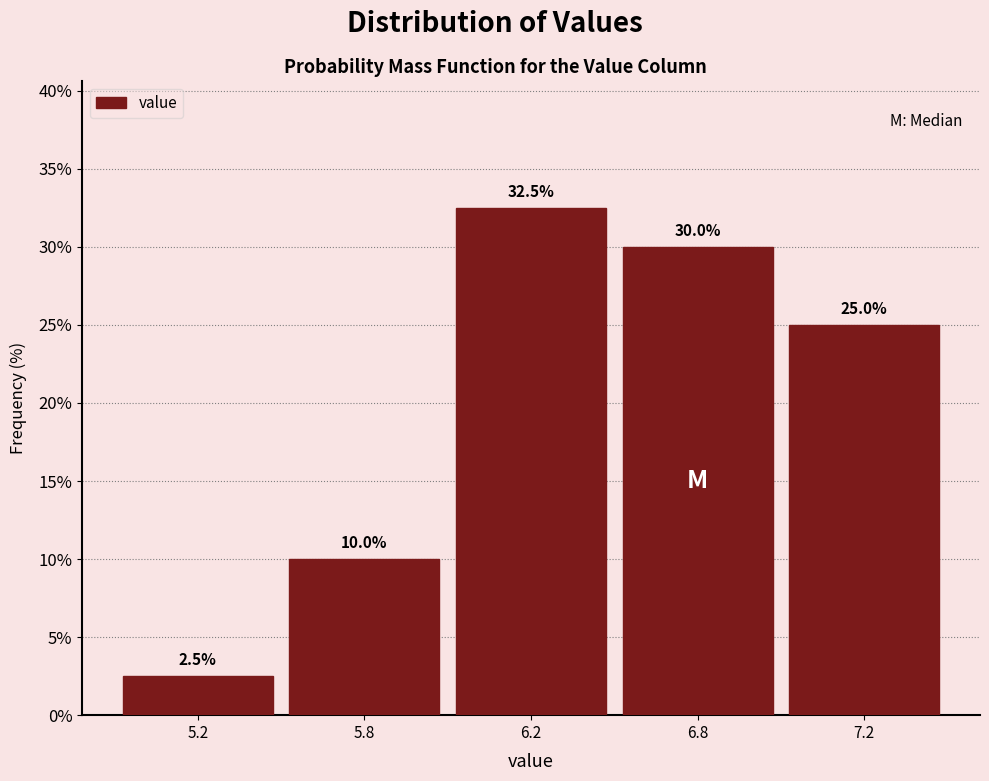

Reading left to right, list all the values displayed in this chart.

2.5	10.0	32.5	30.0	25.0